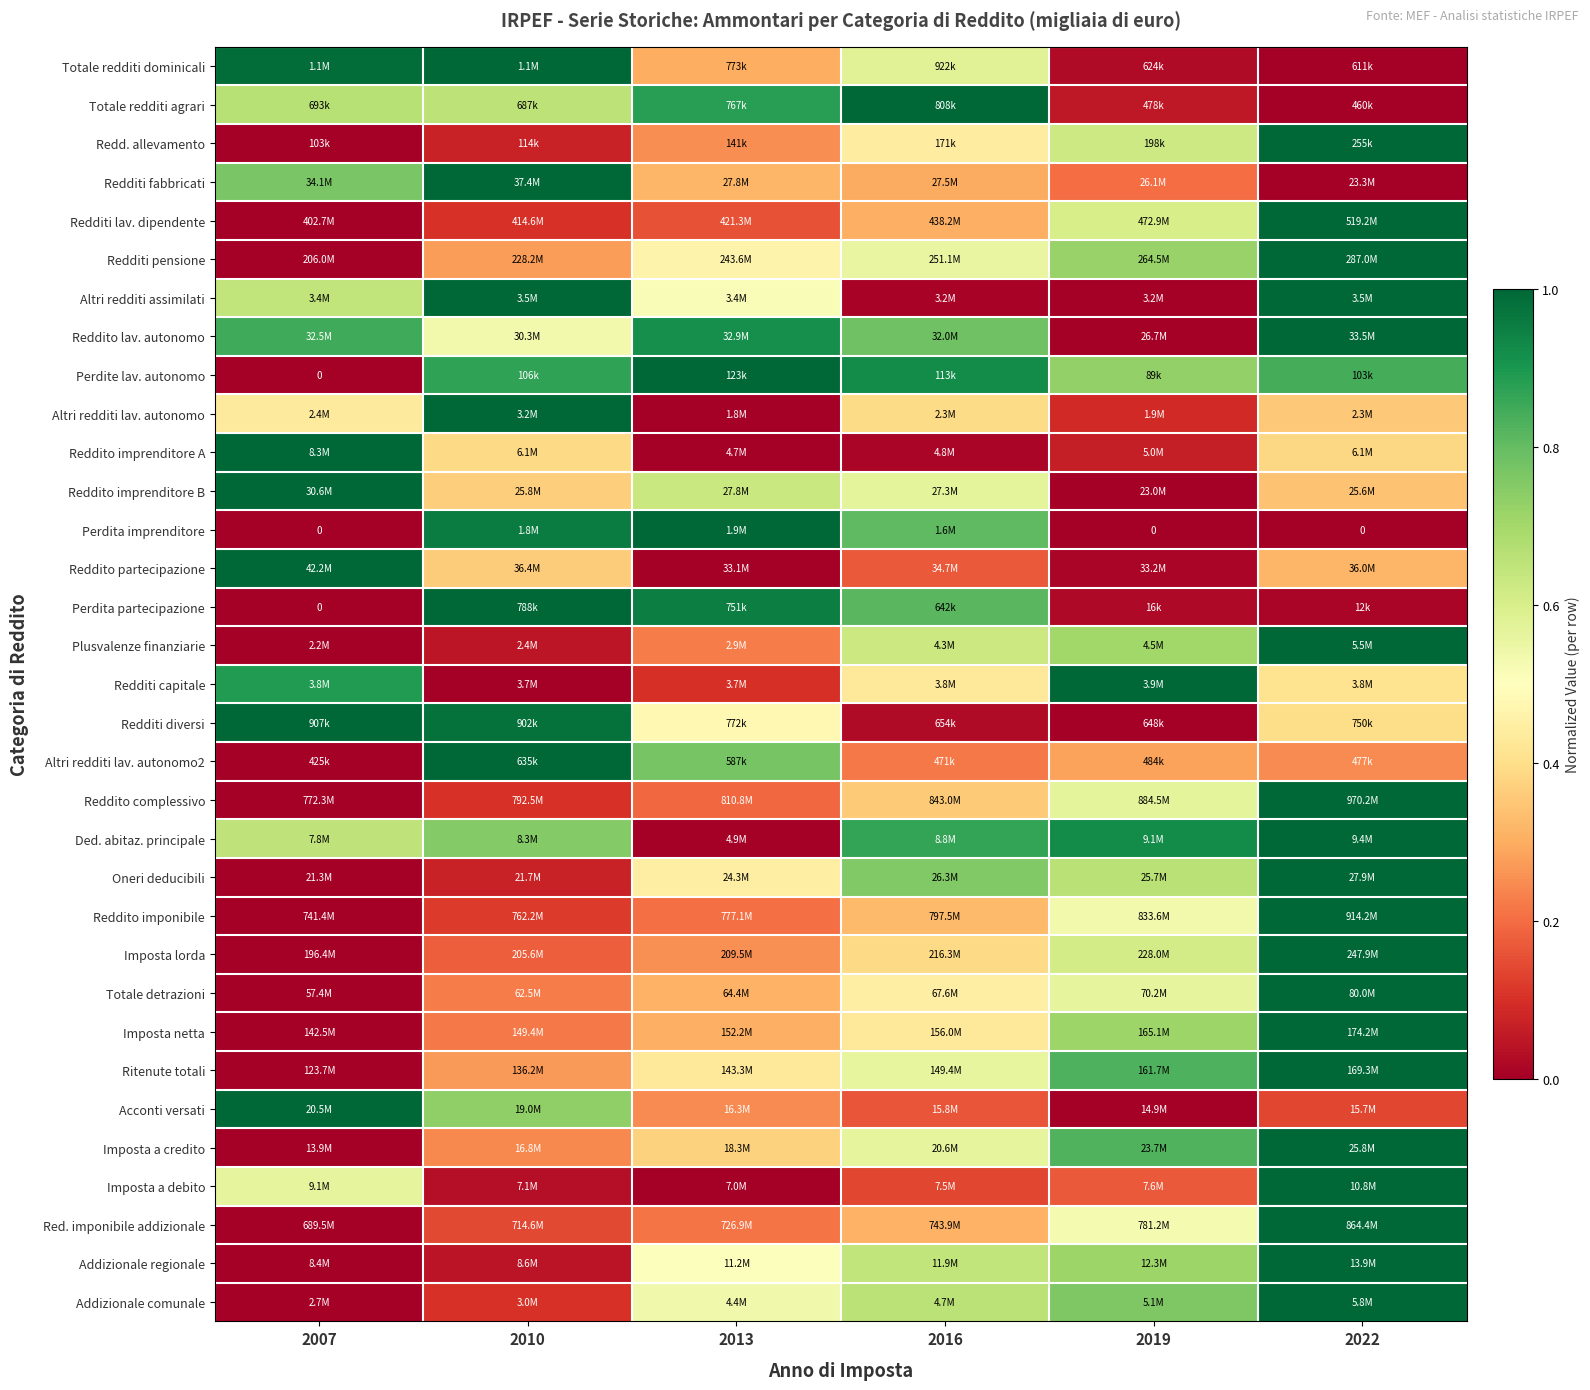

True or false: Redditi fabbricati has a value of 0.3 at 2013.

True